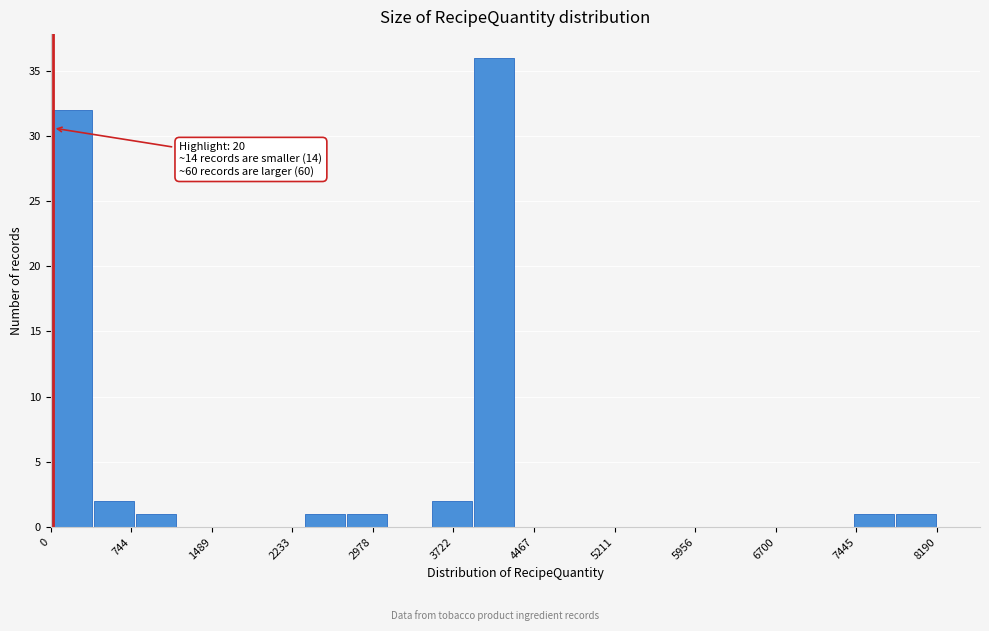

Read against the x-axis, roughly where is the centre of the tallest bar?

4100